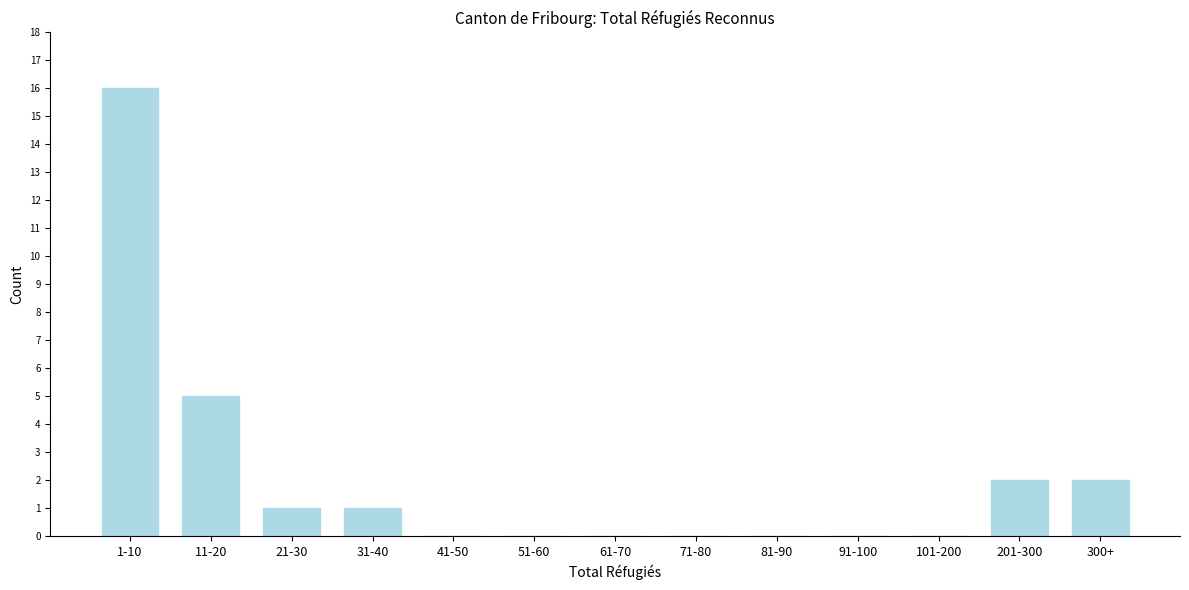

Reading left to right, extract all data points from this chart.

1-10=16	11-20=5	21-30=1	31-40=1	41-50=0	51-60=0	61-70=0	71-80=0	81-90=0	91-100=0	101-200=0	201-300=2	300+=2